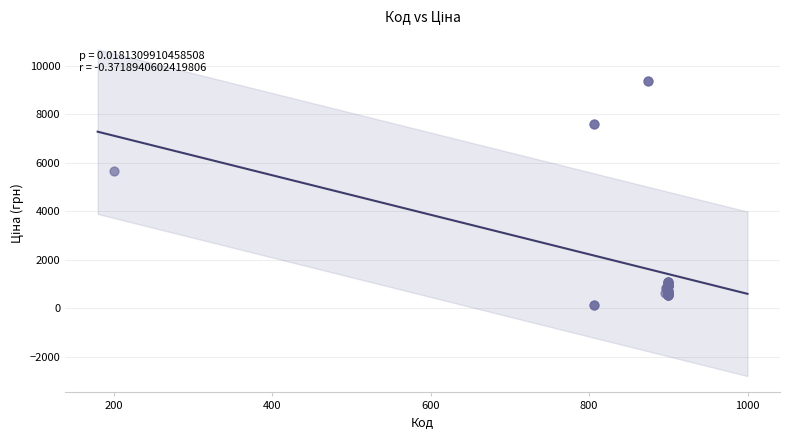

What Y value in the scatter plot is closest to 4749?

5673.8